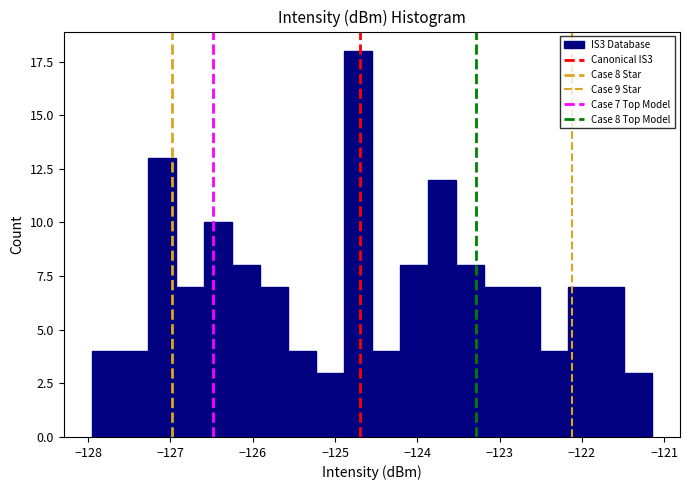

Around what value on the x-axis is the tallest bar? Give the approximate position of its centre, as read against the axis.

-124.7